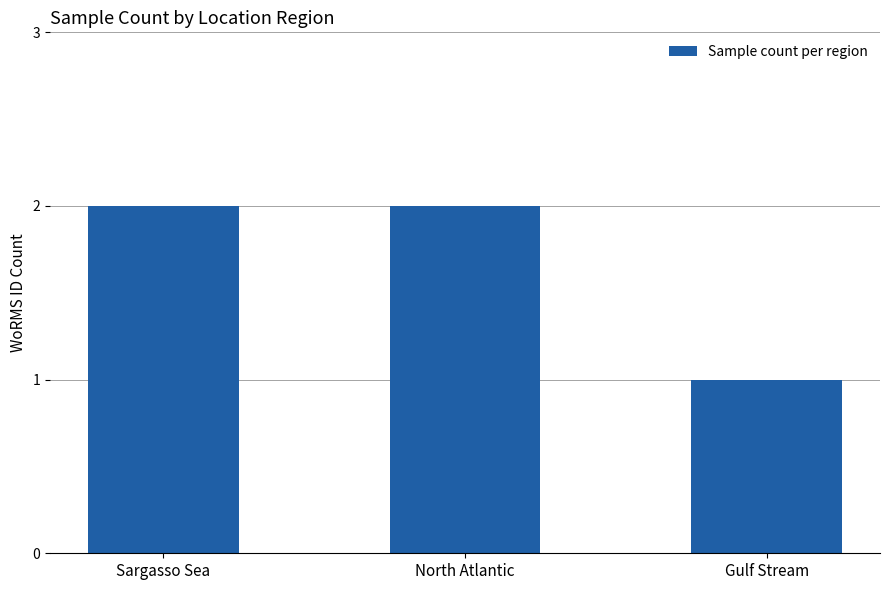

Is it true that the value at Sargasso Sea is 2?

True